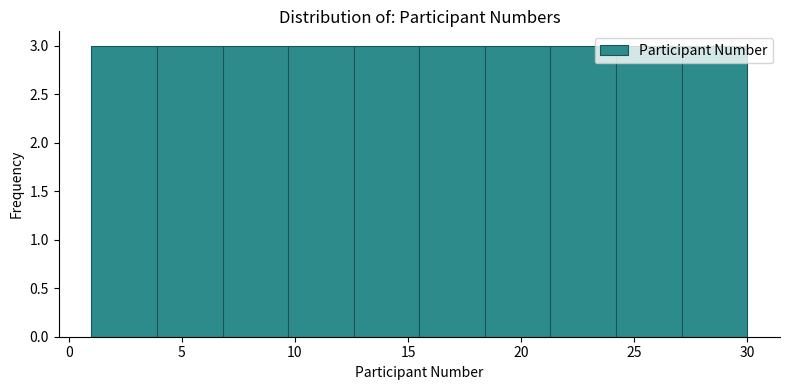

Reading left to right, list every bar in this chart as the range it spans on the x-axis followed by its height. Neither the bar edges nor the heights are printed on the chart, so give them approximately, as read against the axes.

1.0 to 3.9: 3
3.9 to 6.8: 3
6.8 to 9.7: 3
9.7 to 12.6: 3
12.6 to 15.5: 3
15.5 to 18.4: 3
18.4 to 21.3: 3
21.3 to 24.2: 3
24.2 to 27.1: 3
27.1 to 30.0: 3